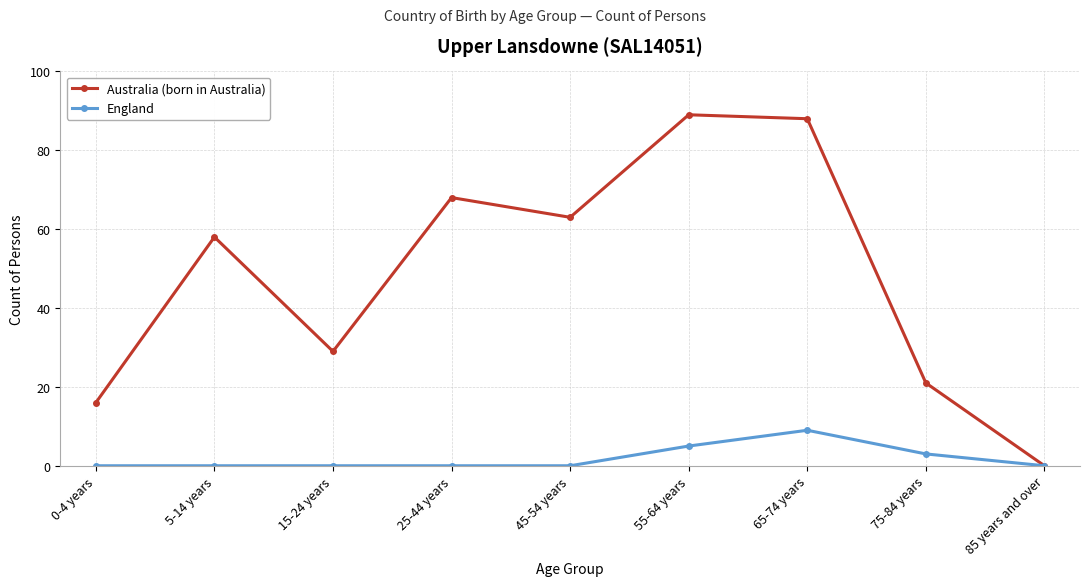

How many lines are shown in the chart?

2